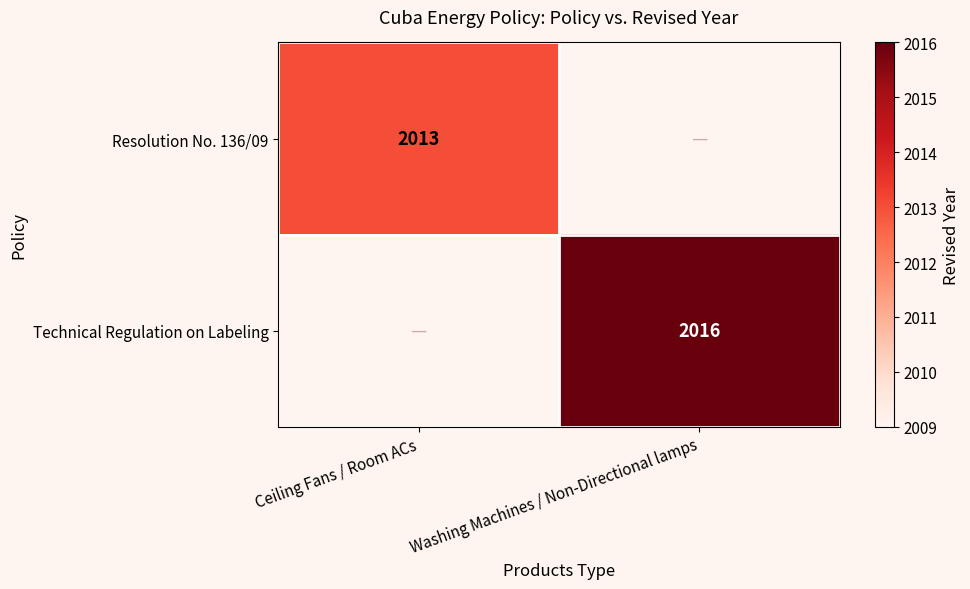

Is it true that Technical Regulation on Labeling equals 2016 at Washing Machines / Non-Directional lamps?

True